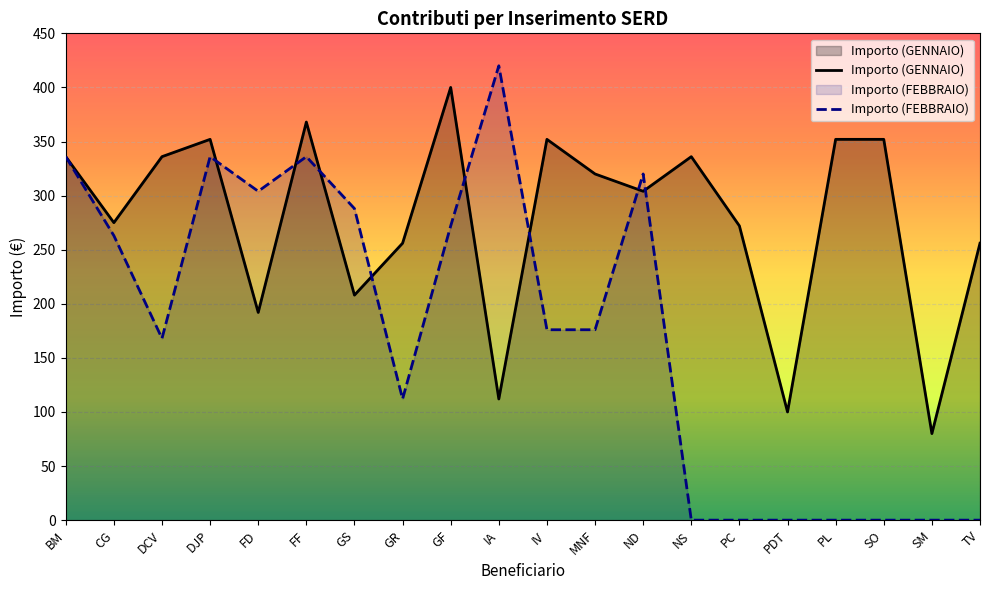

What is the total value across all series at PDT?

100